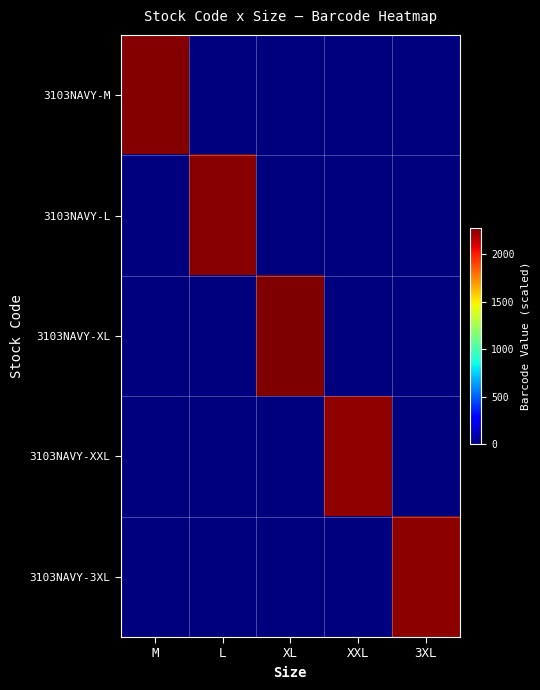

What is the spread (max minus min) of values at M?

2259.7